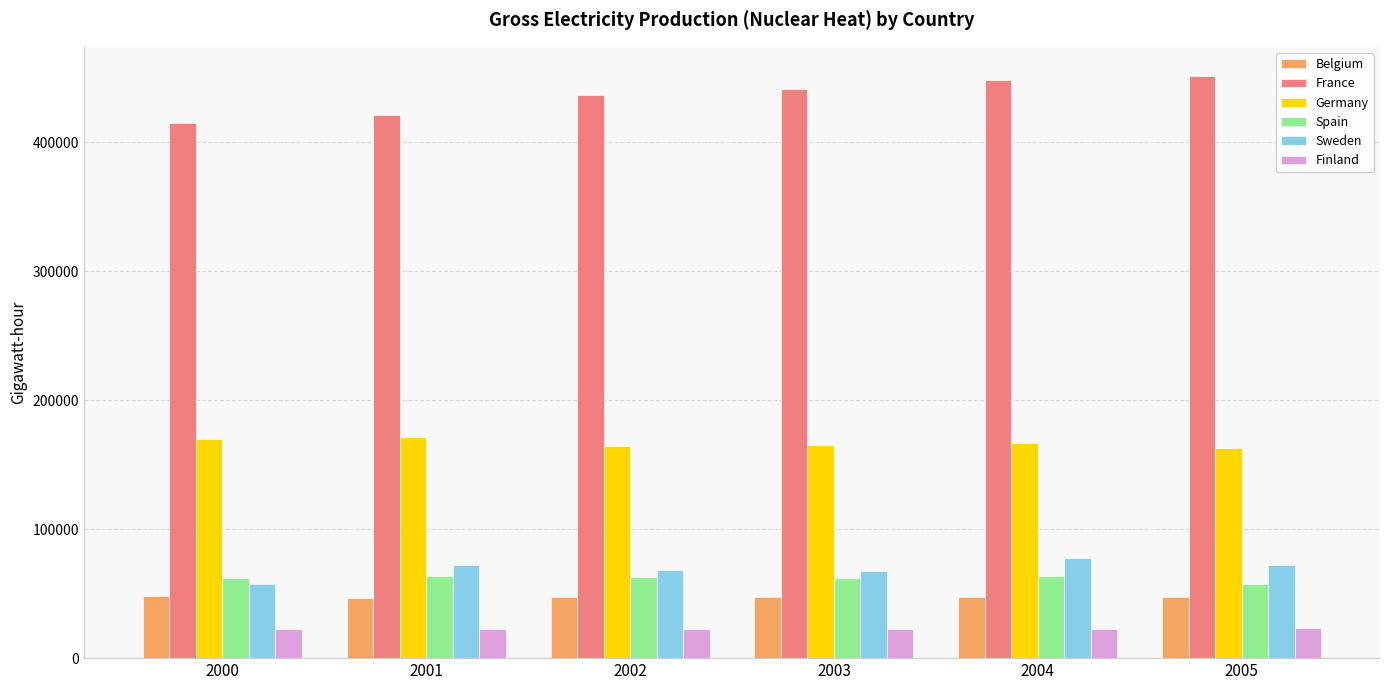

How many categories are shown in the chart?

6